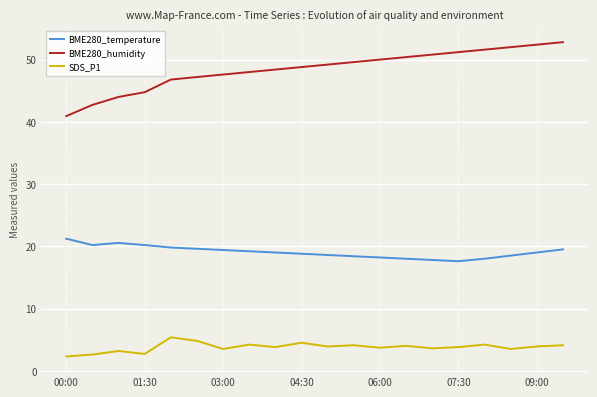

Which series has the largest range (max minus min)?

BME280_humidity